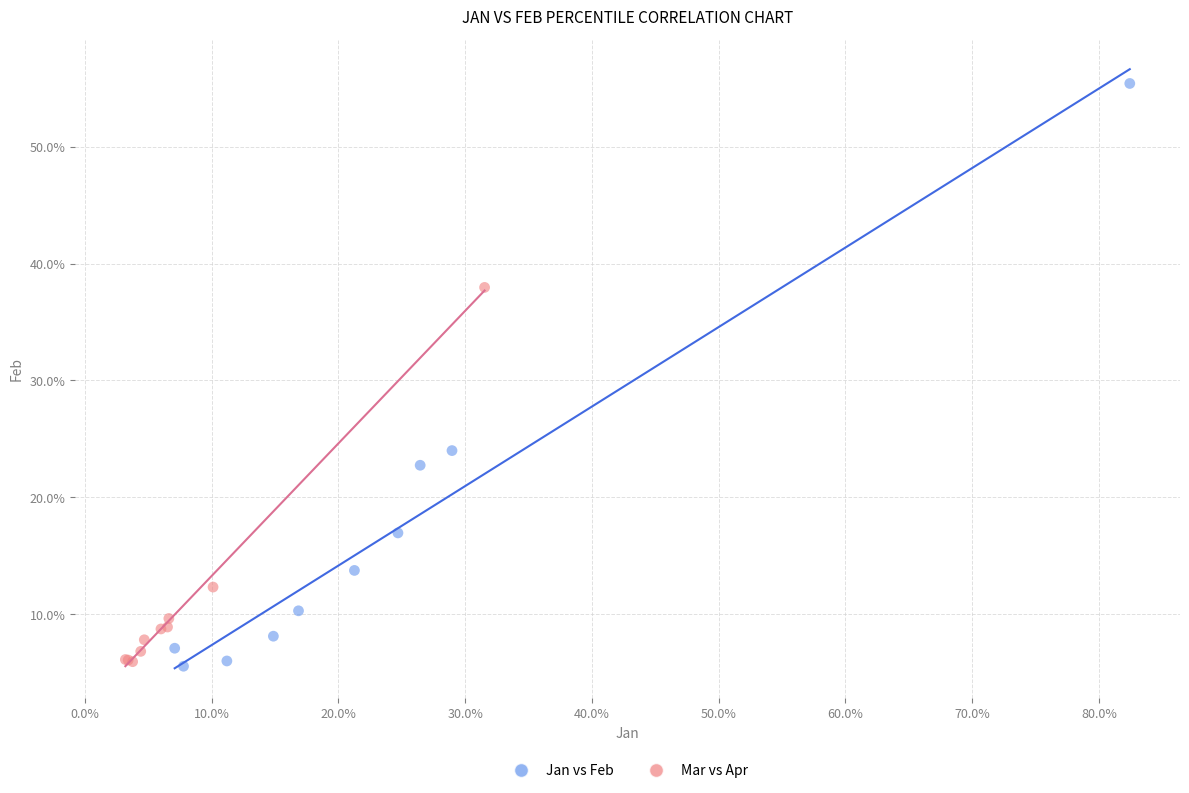

Which series contains the highest Y value?

Jan vs Feb